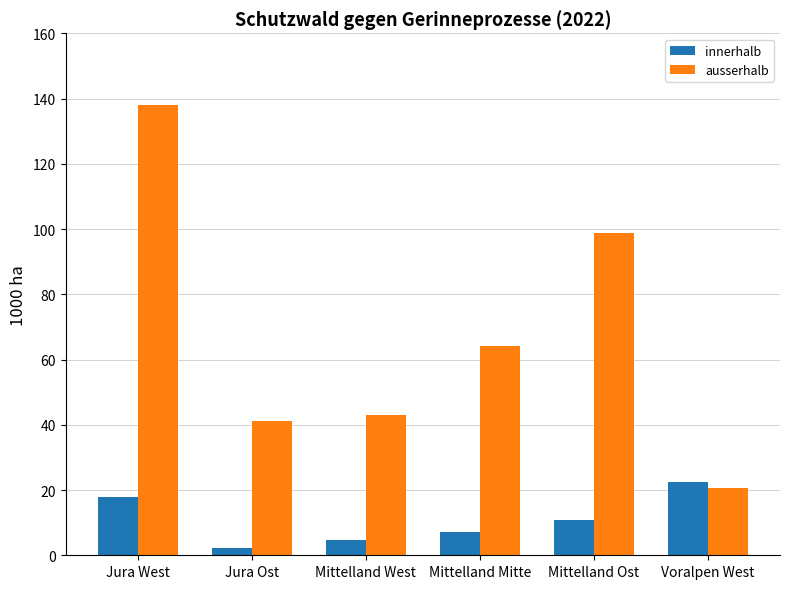

Does the chart contain stacked bars?

No